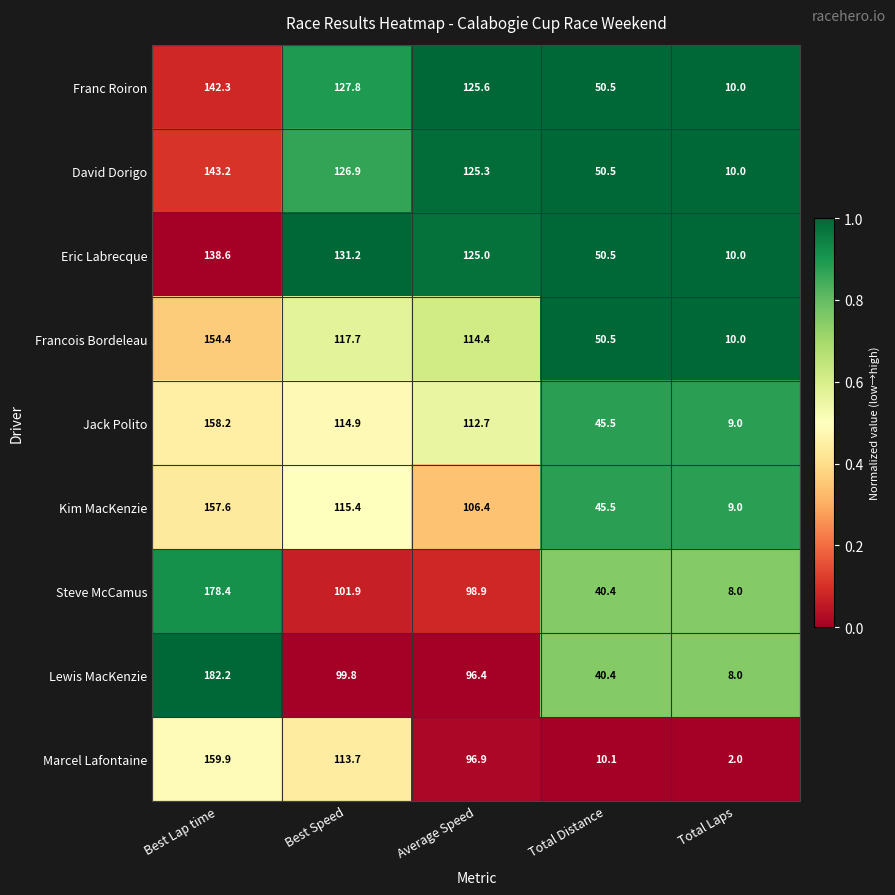

Read the Jack Polito value at Best Lap time.

158.2